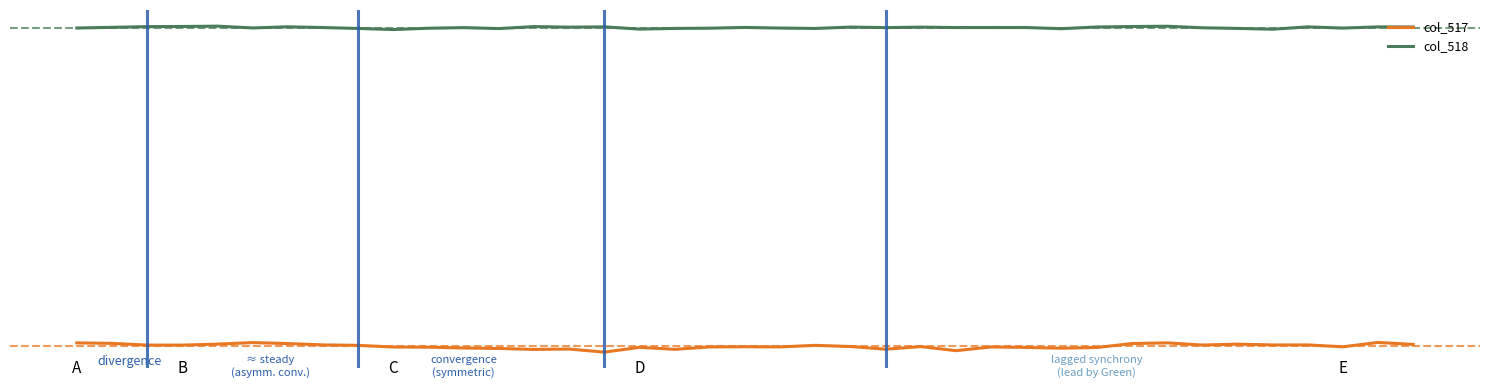

What is the value of the col_518 point at the 39th from the left?

39210